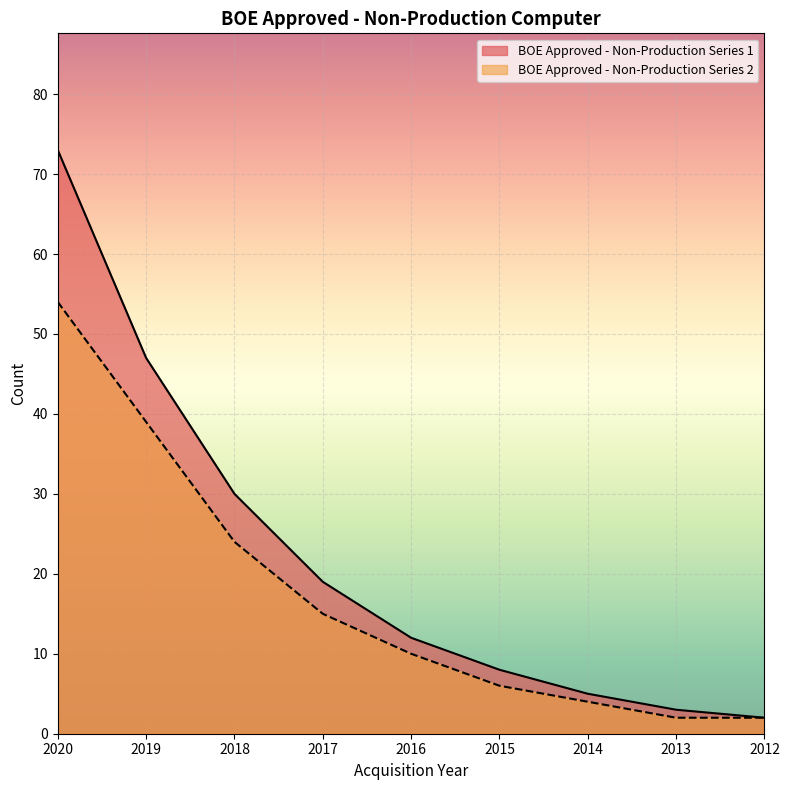

What is the difference between the maximum and minimum values in the BOE Approved - Non-Production Series 1 series?

71